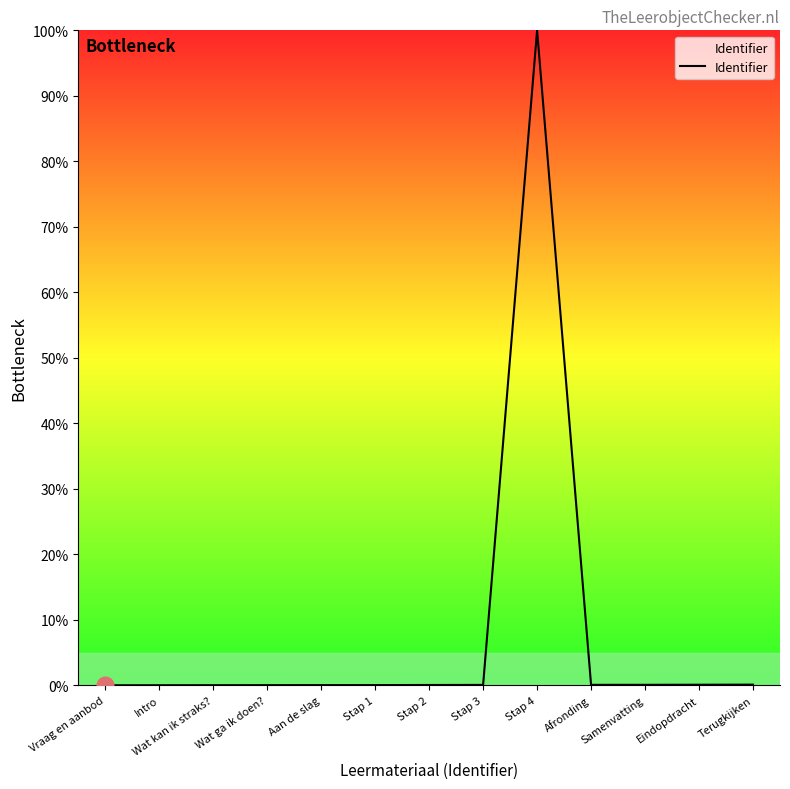

Is it true that the value at Aan de slag is 0.0?

True